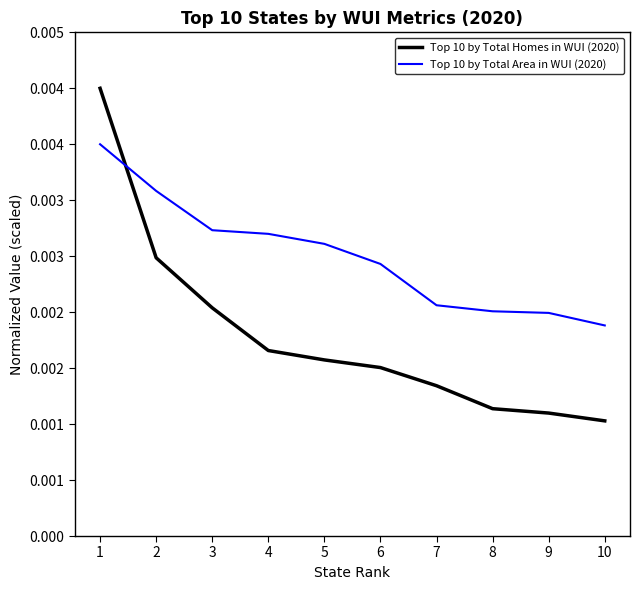

At which category is the sum across all series the highest?

1